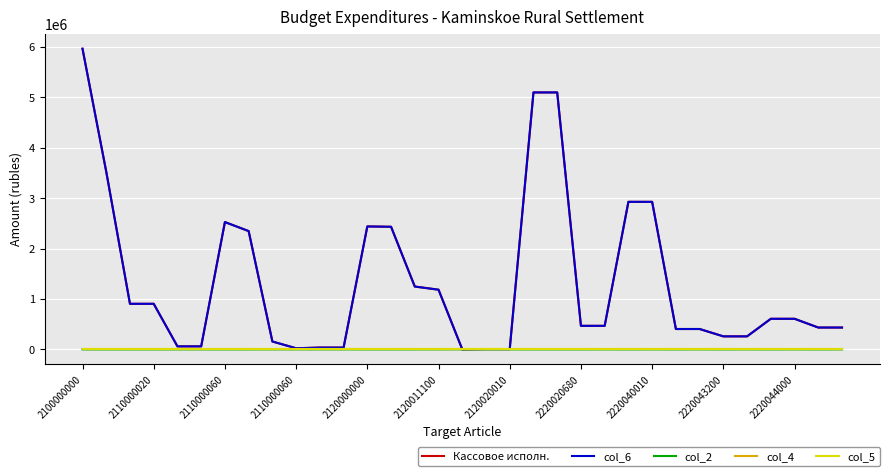

At how many categories does at least one series exceed 2809697?

6